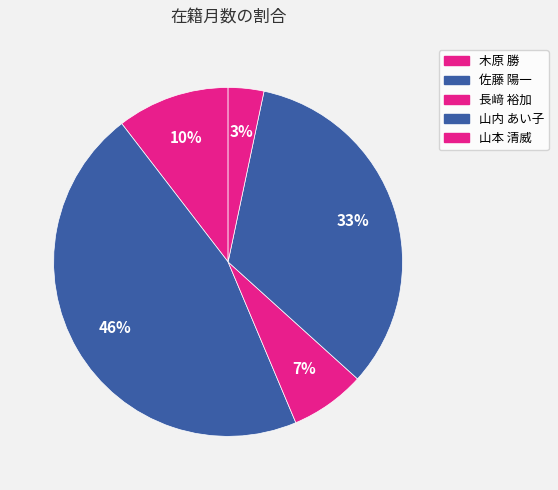

To the nearest percent, what portion does 山本 清威 represent?

3%